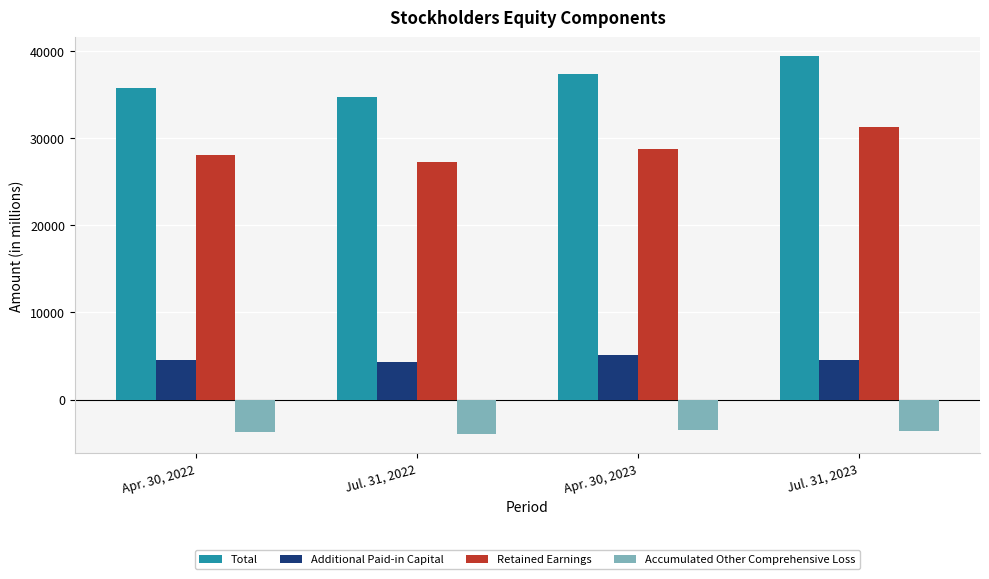

What is the difference between the maximum and second lowest values in the Total series?

3736